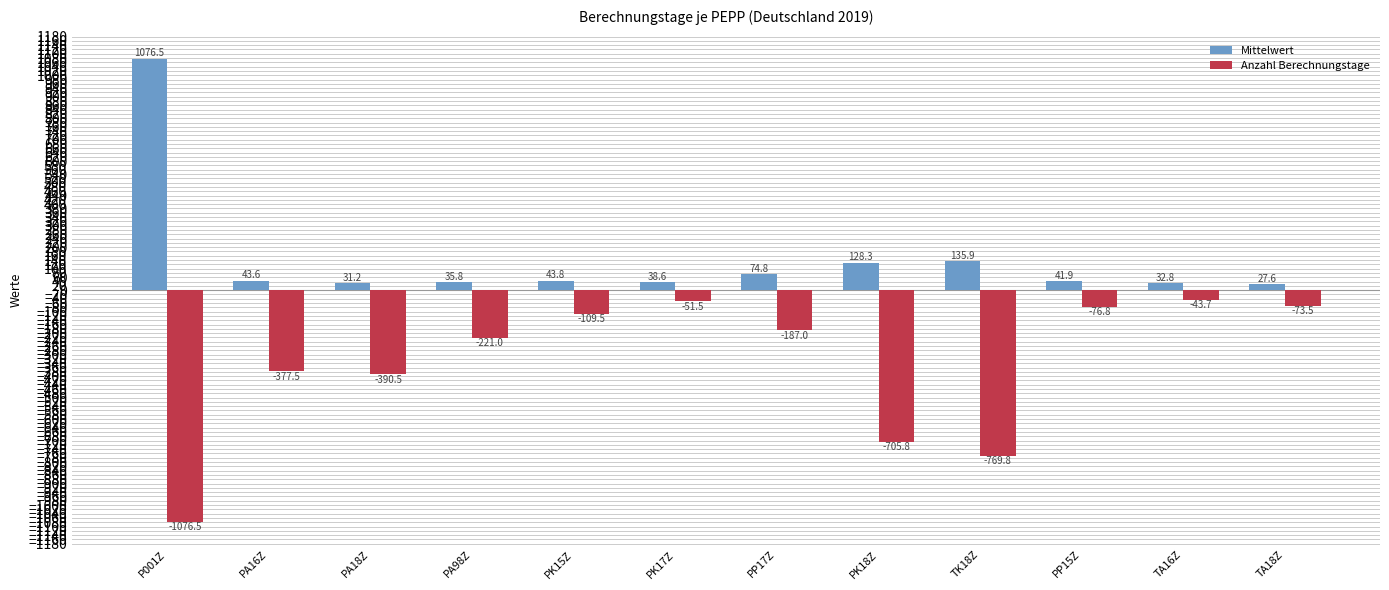

Reading right to left, what are all the values shown in this chart?

Mittelwert: TA18Z=27.6	TA16Z=32.8	PP15Z=41.9	TK18Z=135.9	PK18Z=128.3	PP17Z=74.8	PK17Z=38.6	PK15Z=43.8	PA98Z=35.8	PA18Z=31.2	PA16Z=43.6	P001Z=1076.5
Anzahl Berechnungstage: TA18Z=-73.5	TA16Z=-43.7	PP15Z=-76.8	TK18Z=-769.8	PK18Z=-705.8	PP17Z=-187.0	PK17Z=-51.5	PK15Z=-109.5	PA98Z=-221.0	PA18Z=-390.5	PA16Z=-377.5	P001Z=-1076.5